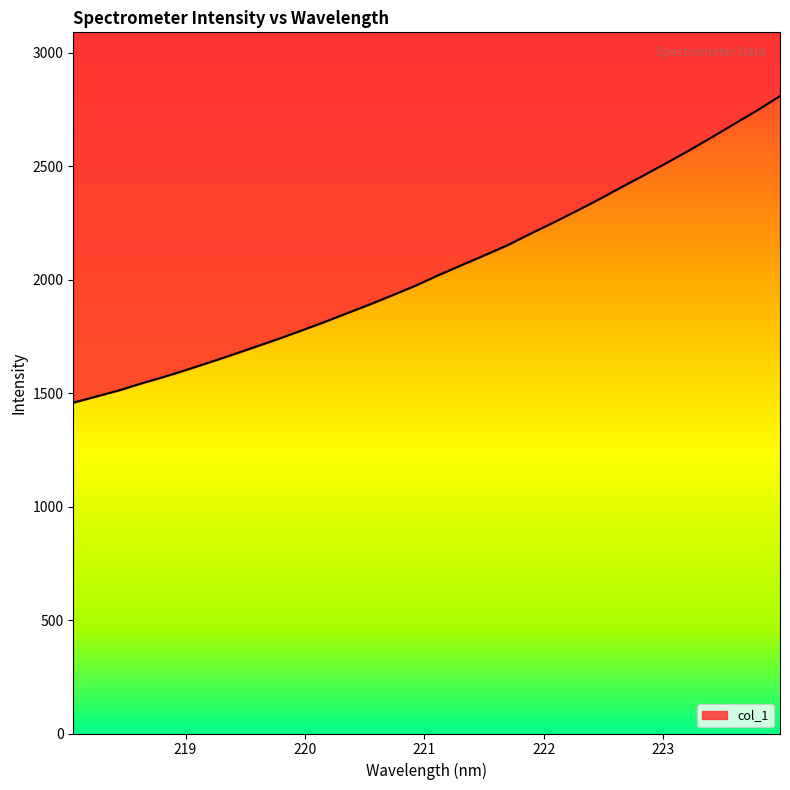

Rank the categories by value from lowest to highest.

218.0596, 218.2508, 218.442, 218.6332, 218.8244, 219.0156, 219.2067, 219.3979, 219.589, 219.7801, 219.9712, 220.1623, 220.3533, 220.5444, 220.7354, 220.9264, 221.1174, 221.3083, 221.4993, 221.6902, 221.8812, 222.0721, 222.263, 222.4538, 222.6447, 222.8355, 223.0264, 223.2172, 223.408, 223.5987, 223.7895, 223.9802